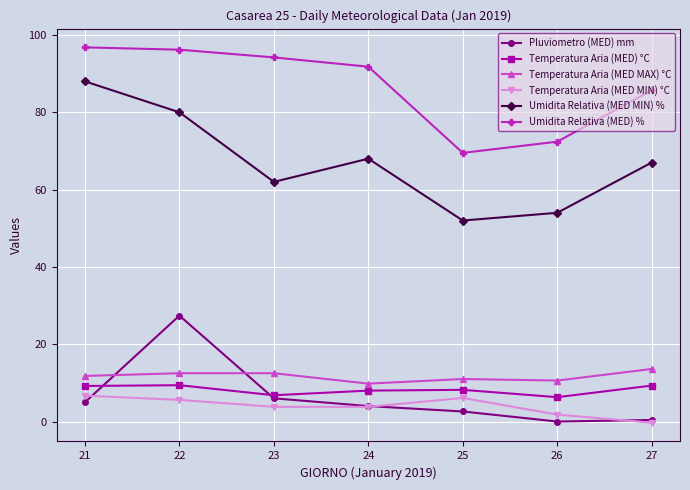

What is the total value across all series at 25?

149.4